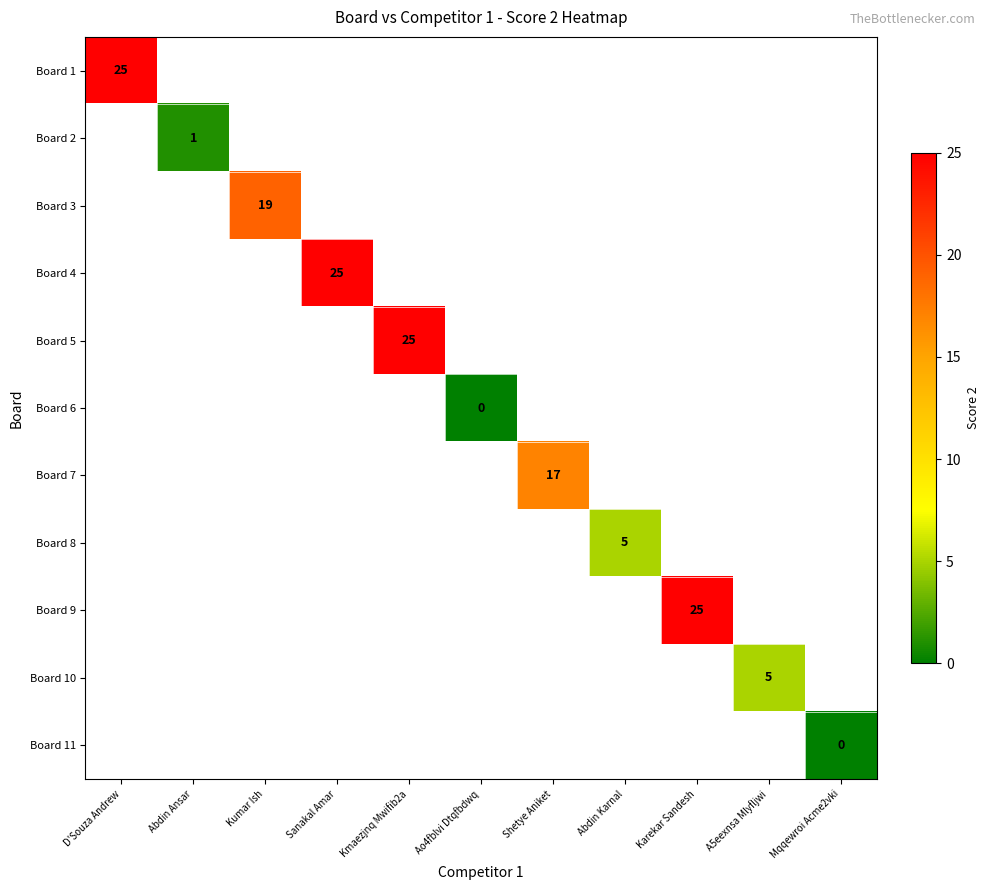

The value of Board 2 at Abdin Ansar is 1. True or false?

True